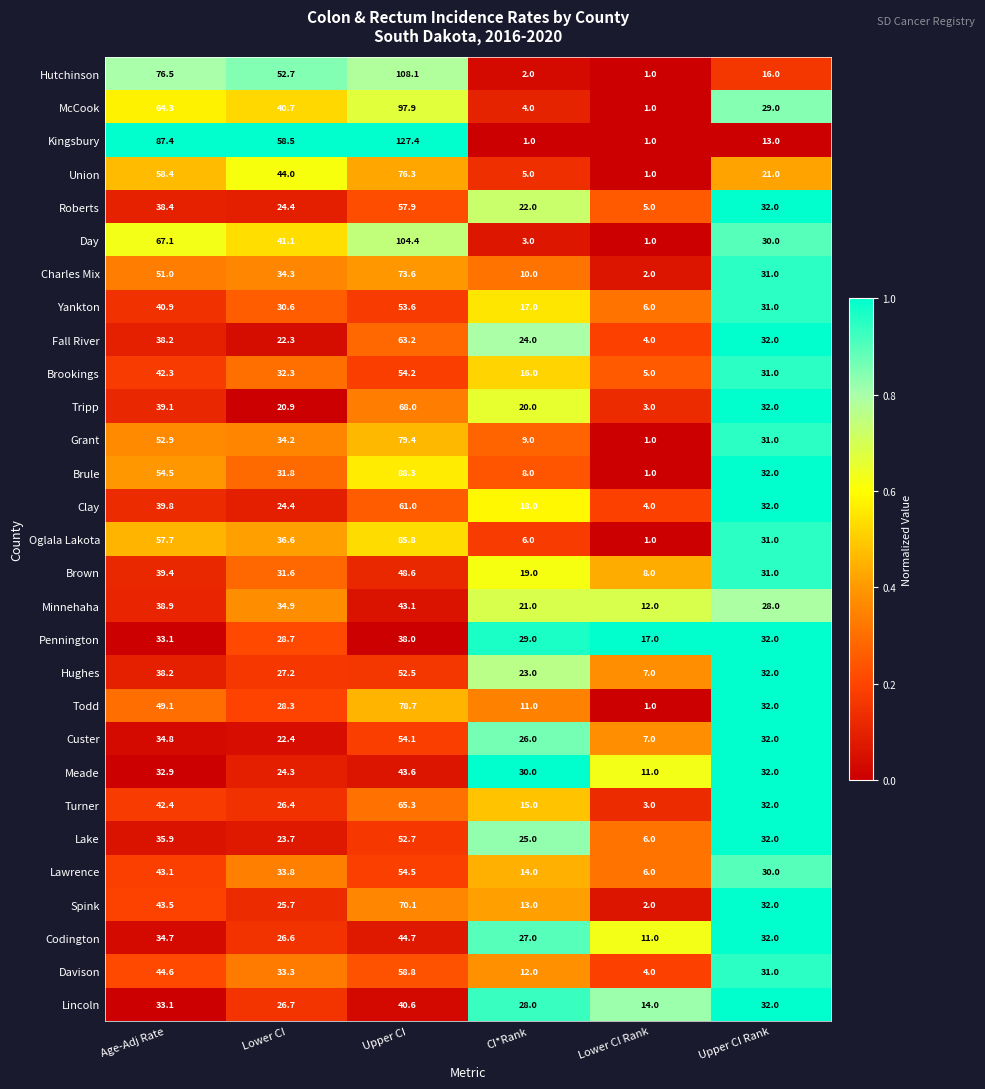

What is the difference between the highest and lowest values at Lower CI Rank?

16.0